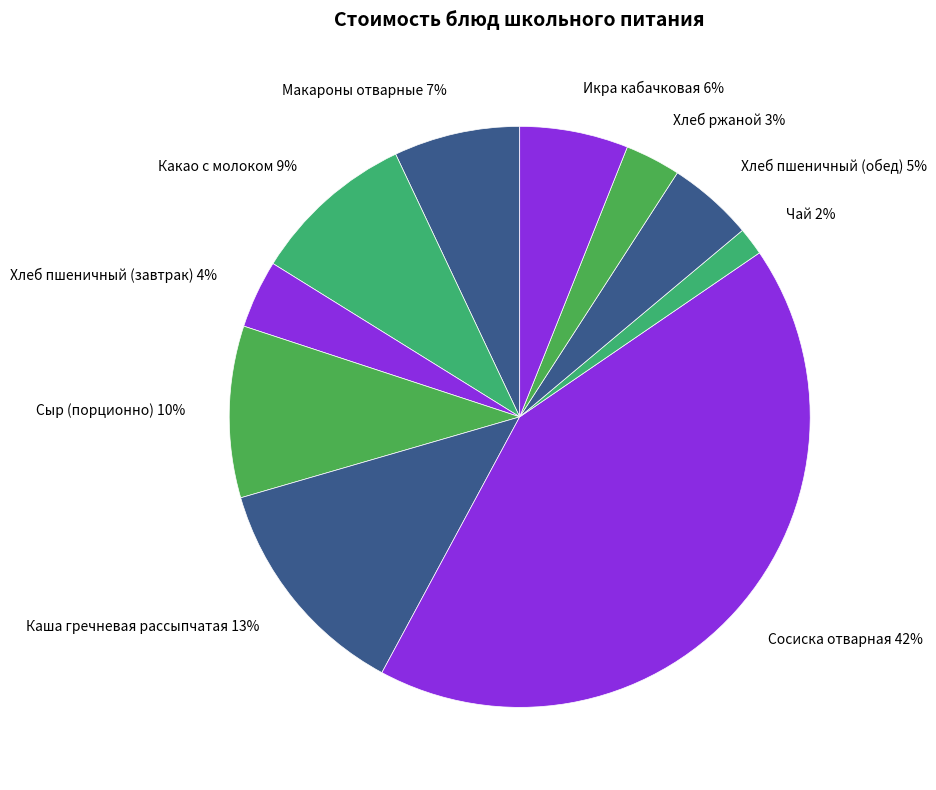

Which slice is the smallest?

Чай